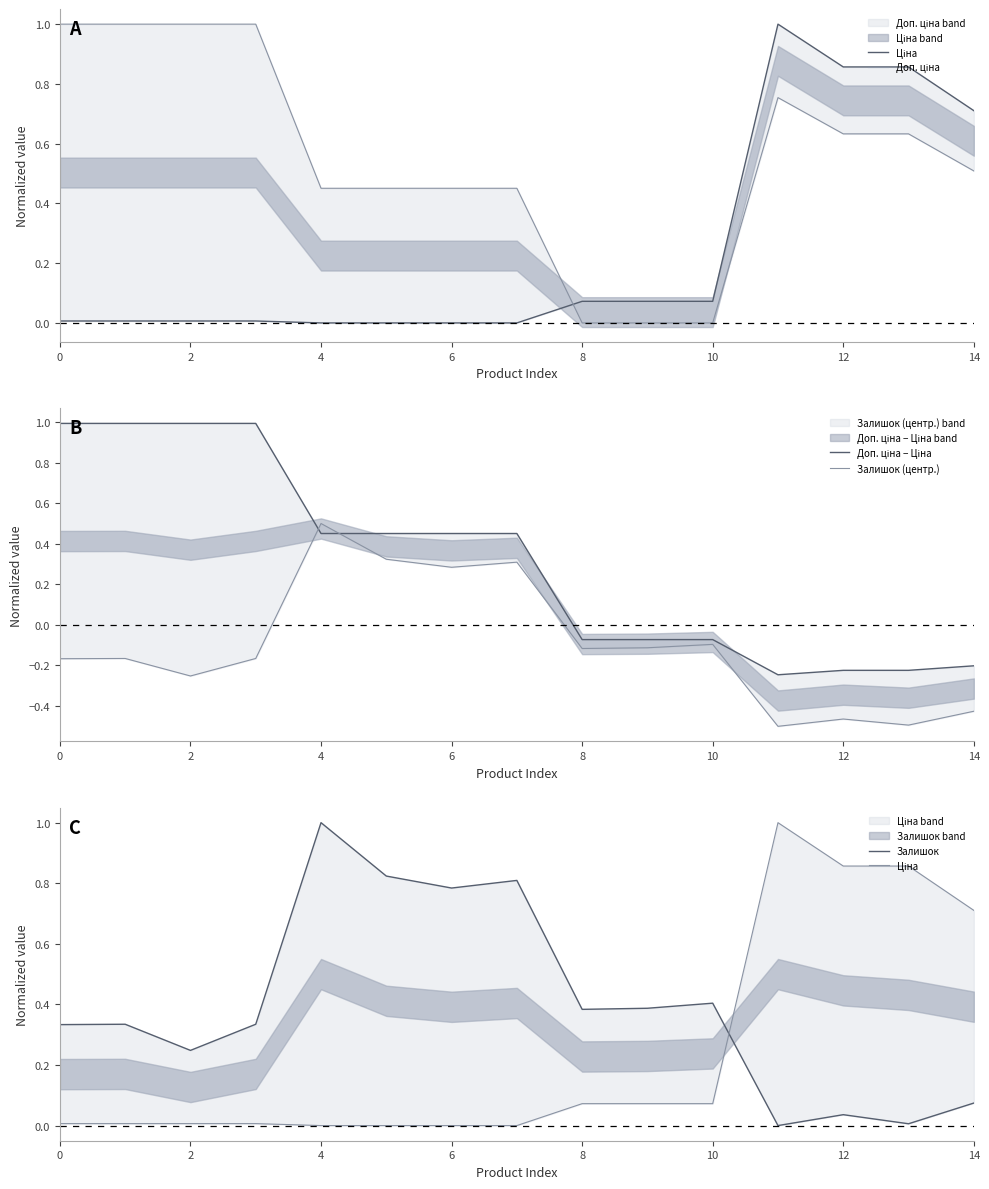

At which category does the chart reach its peak across all series?

11